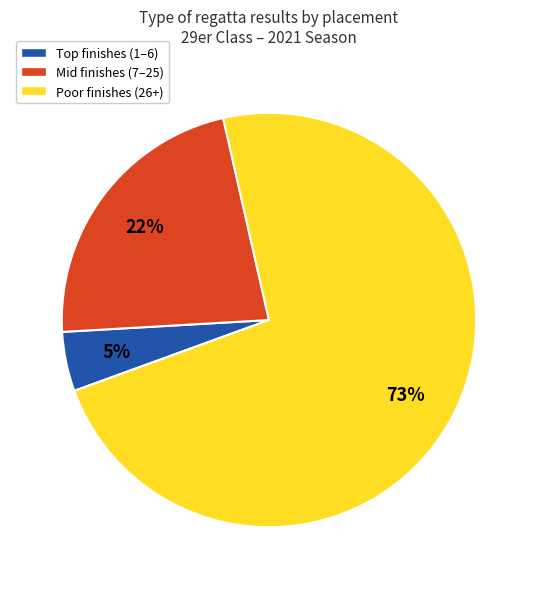

Is there a majority slice in this chart?

Yes